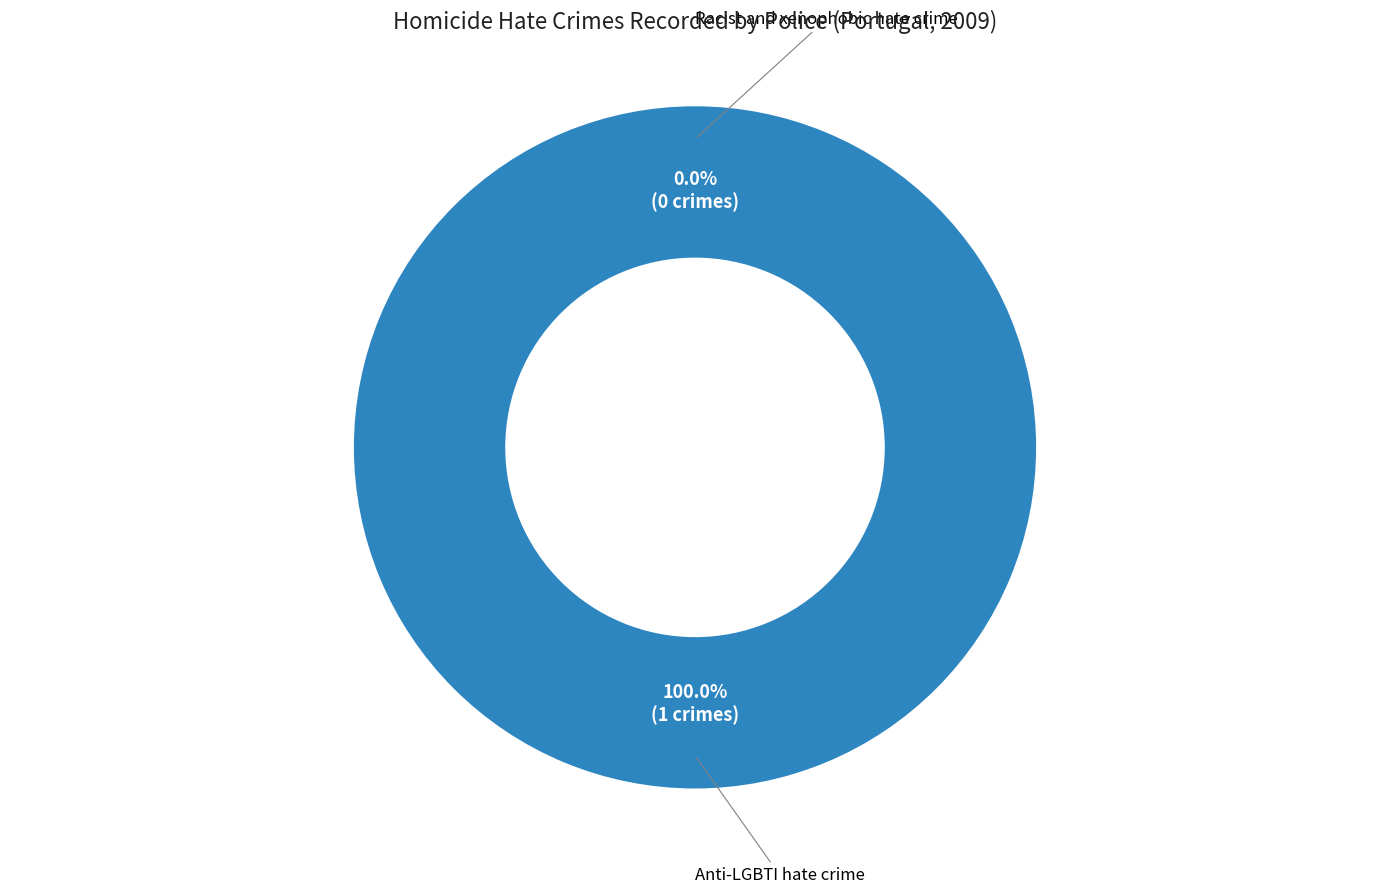

The Racist and xenophobic hate crime slice represents 0% of the pie. True or false?

True